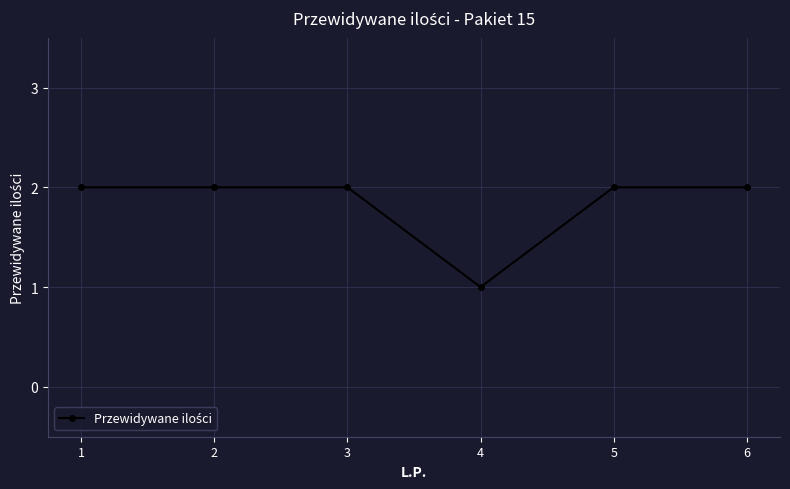

Is this an area chart (filled region under the line)?

No